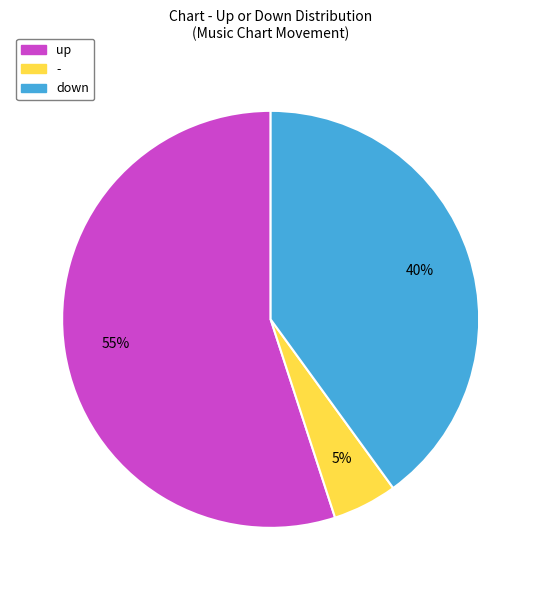

To the nearest percent, what is the difference between the largest and smallest slice percentages?

50%